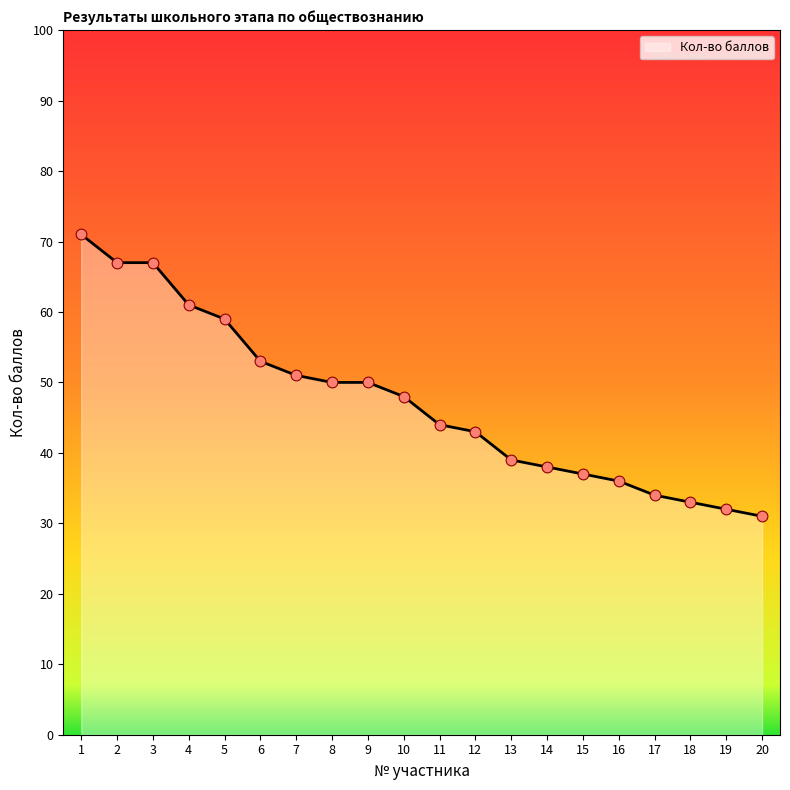

What is the change in value from 8 to 17?

-16